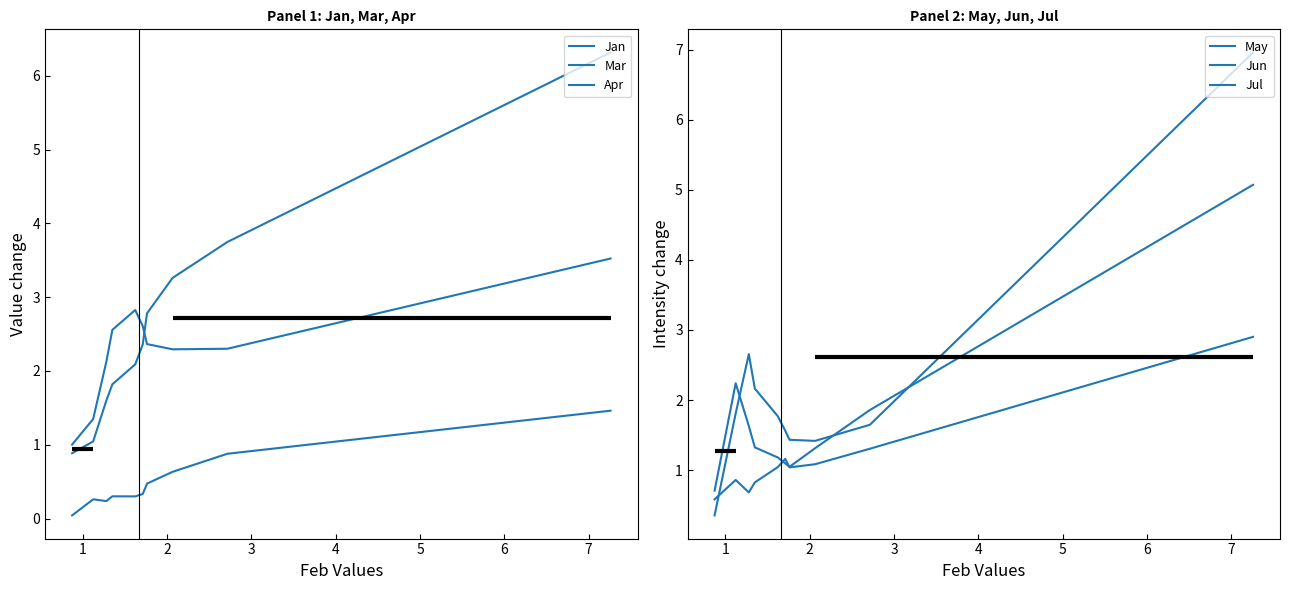

What is the greatest value displayed?

7.0